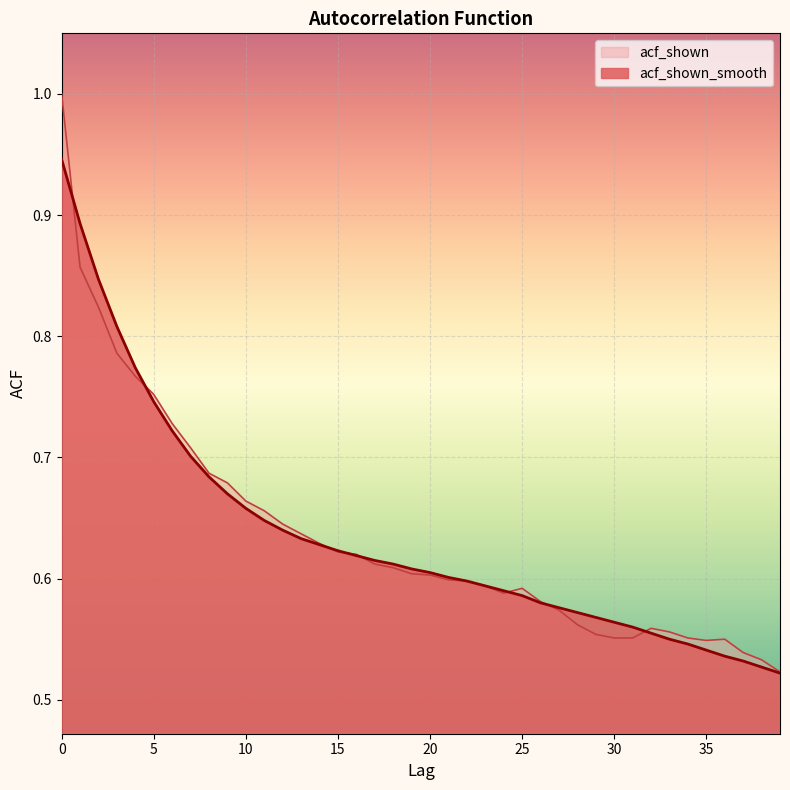

The acf_shown_smooth series shows 0.9 at 1. True or false?

True